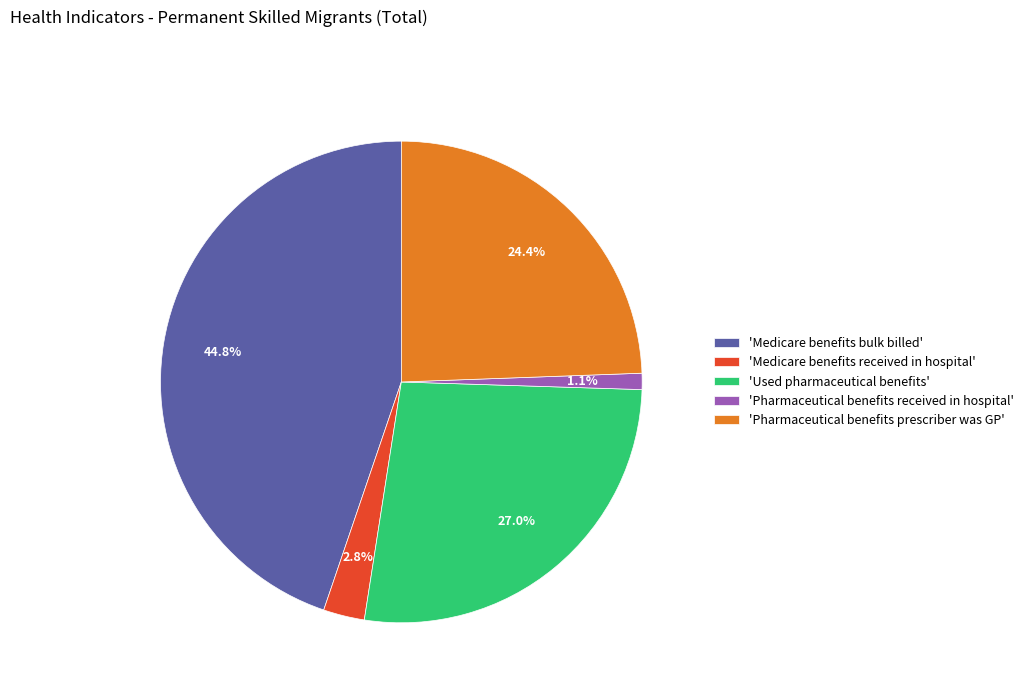

Rank the categories by value from highest to lowest.

'Medicare benefits bulk billed', 'Used pharmaceutical benefits', 'Pharmaceutical benefits prescriber was GP', 'Medicare benefits received in hospital', 'Pharmaceutical benefits received in hospital'